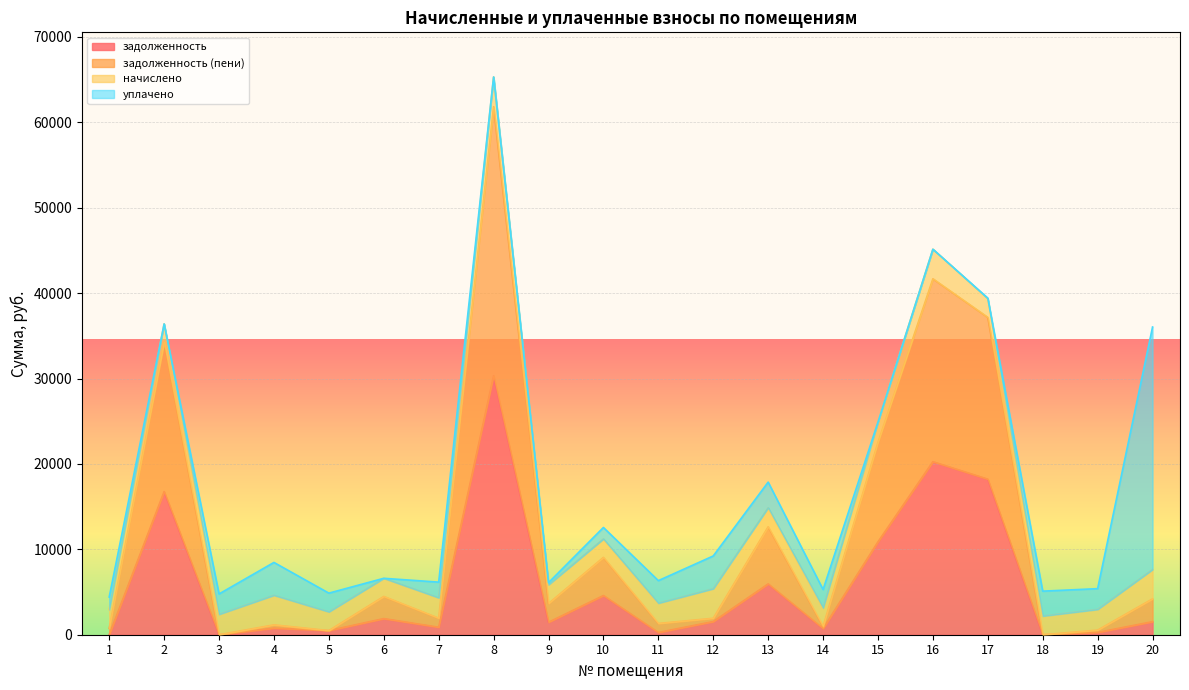

What is the difference between the maximum and minimum values in the задолженность (пени) series?

61836.2